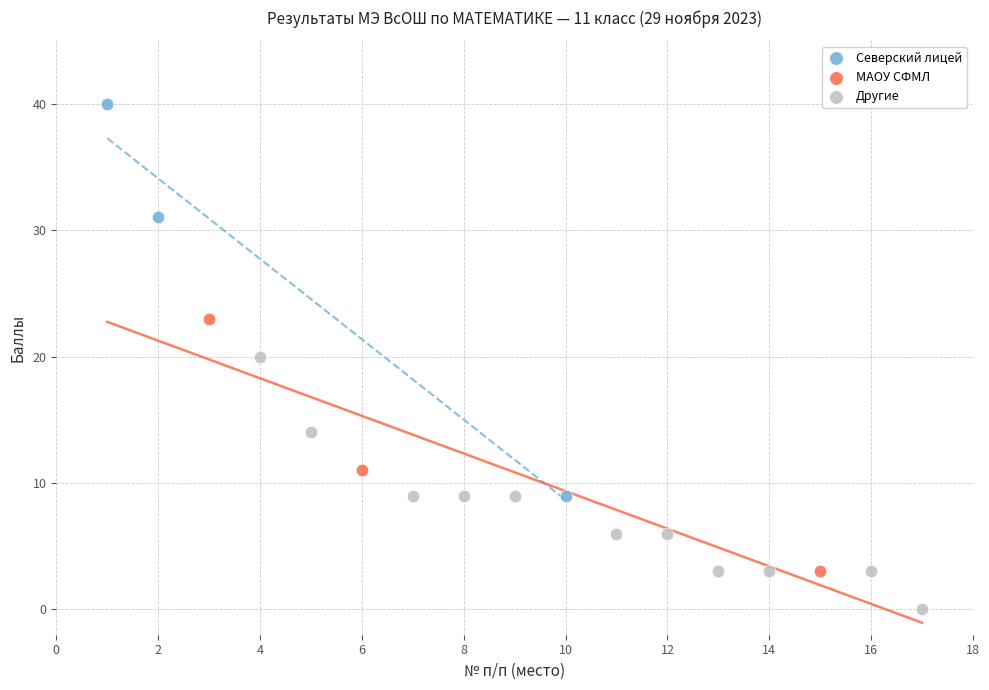

Which series has the widest spread of Y values?

Северский лицей